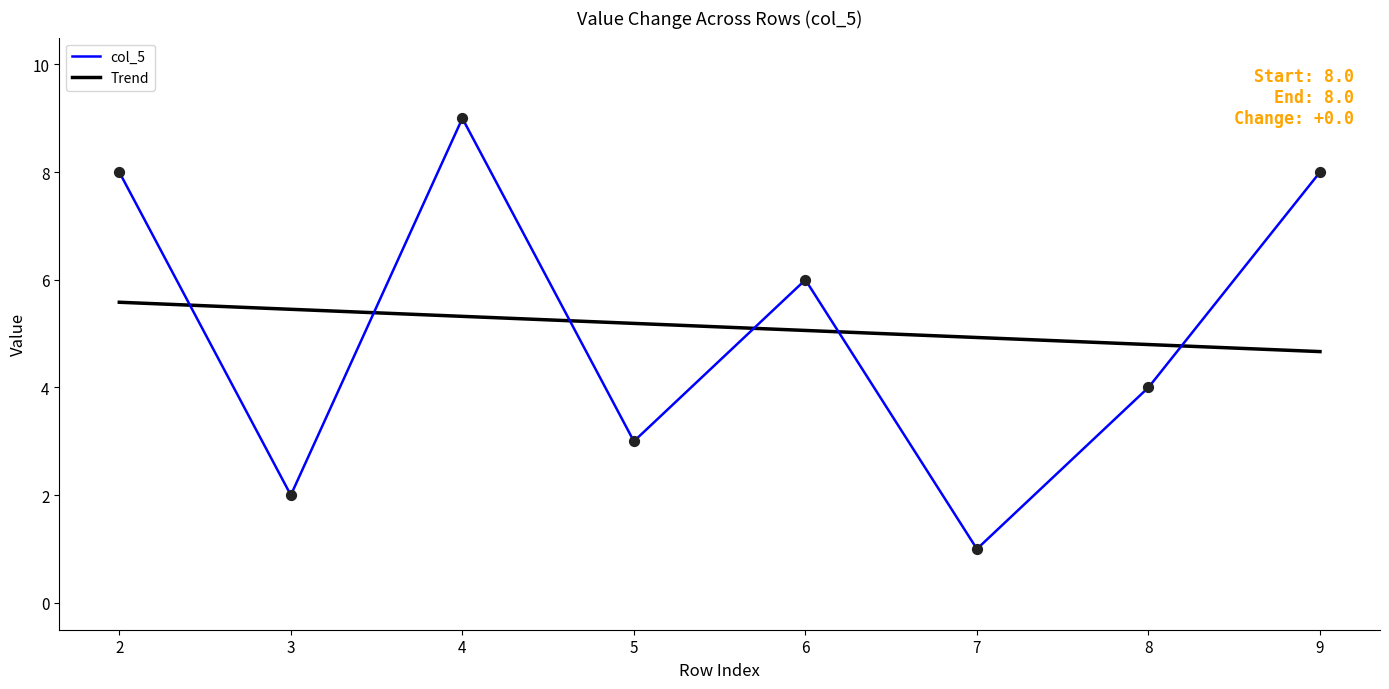

Which series changed the most between 3 and 4?

col_5